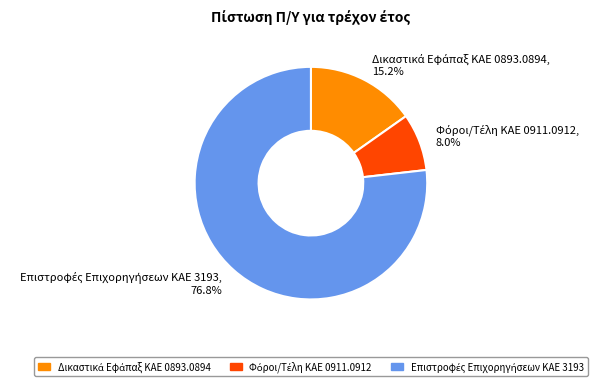

How many slices are in this pie chart?

3